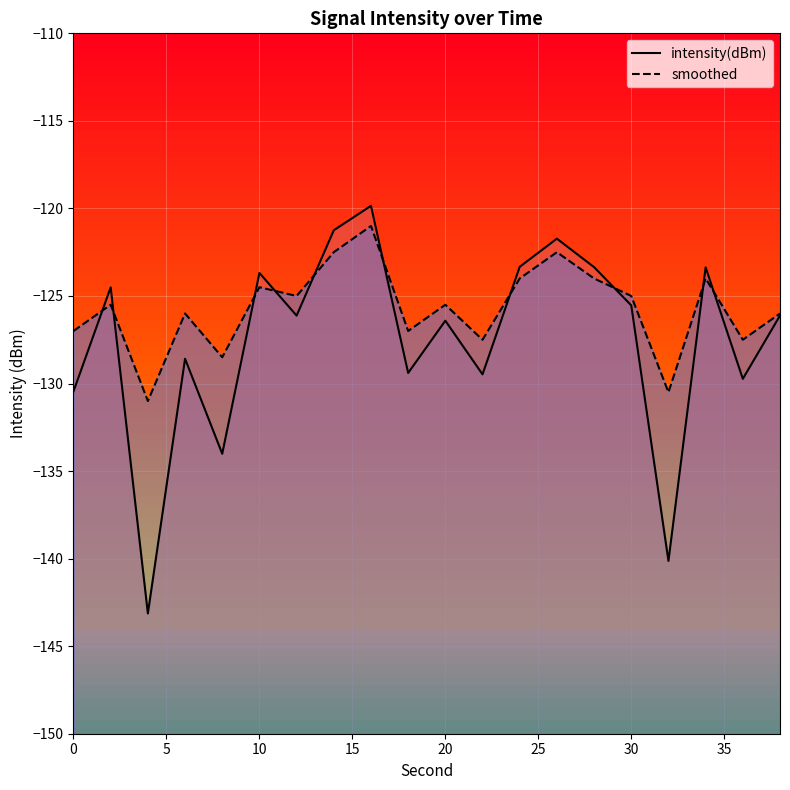

What is the highest value of the intensity(dBm) series?

-119.9